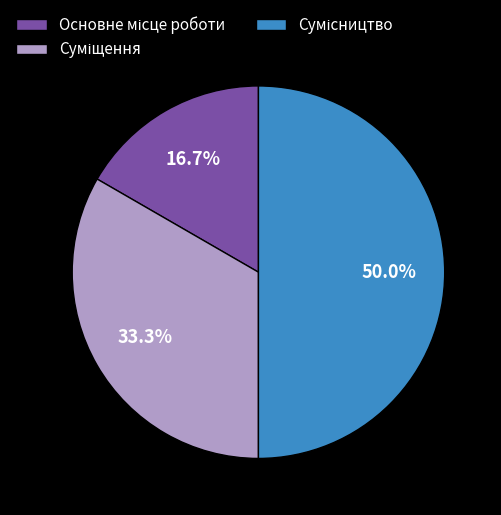

Count the number of slices in the pie.

3